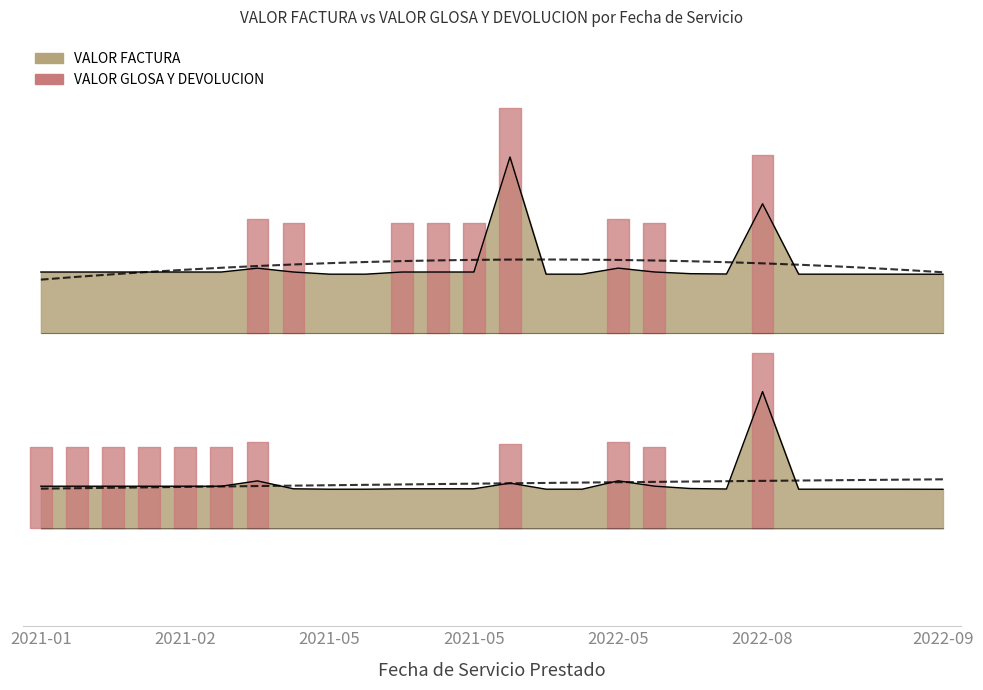

The value of VALOR_GLOSA Y DEVOLUCION at 2021-05 is 1.2. True or false?

True